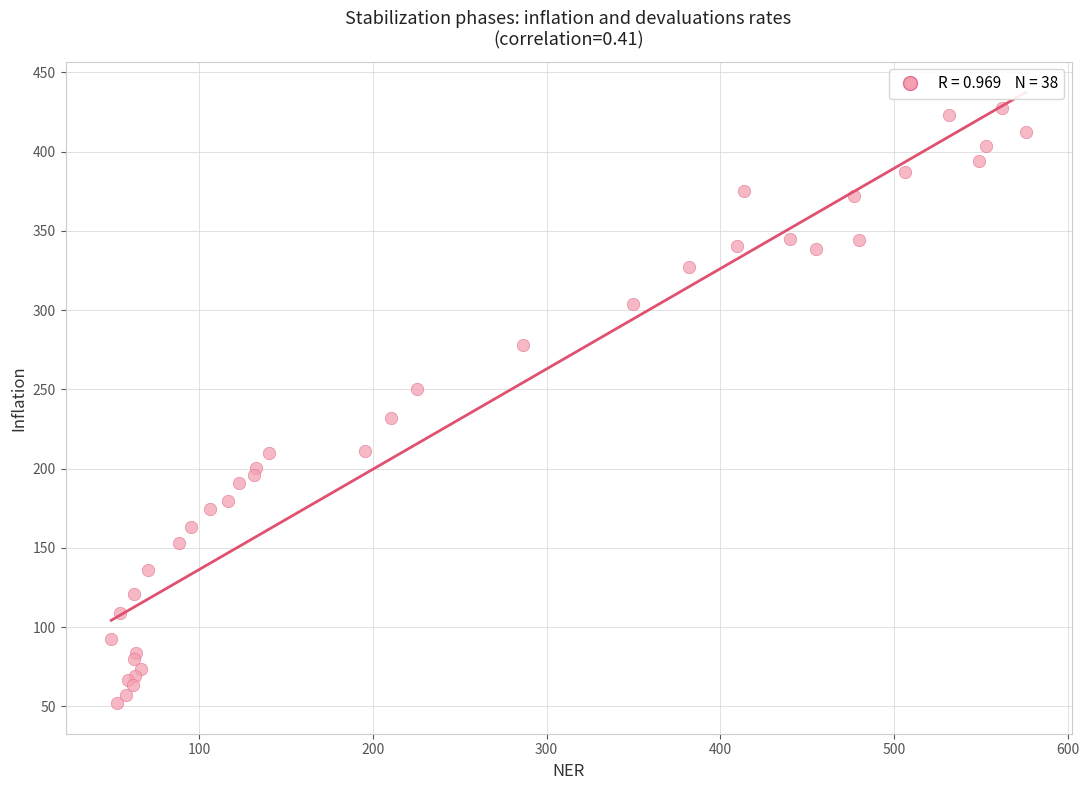

What Y value in the scatter plot is closest to 239?

231.9